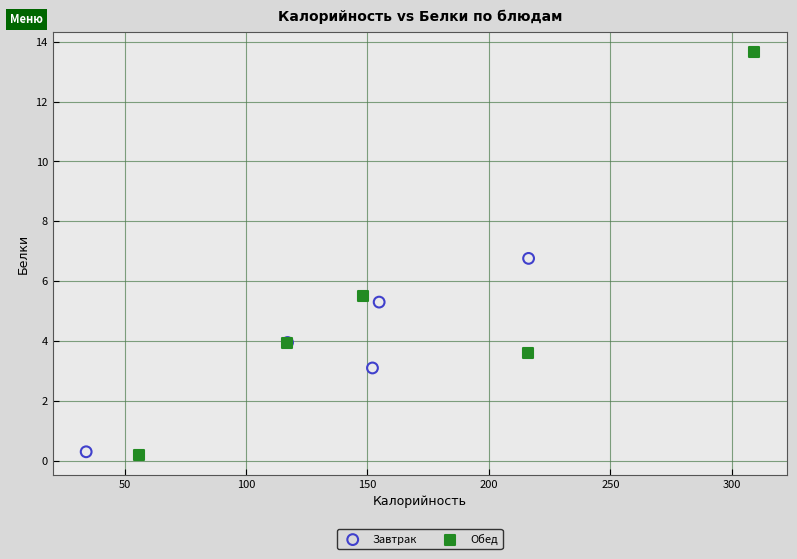

Which series reaches the maximum Y coordinate?

Обед